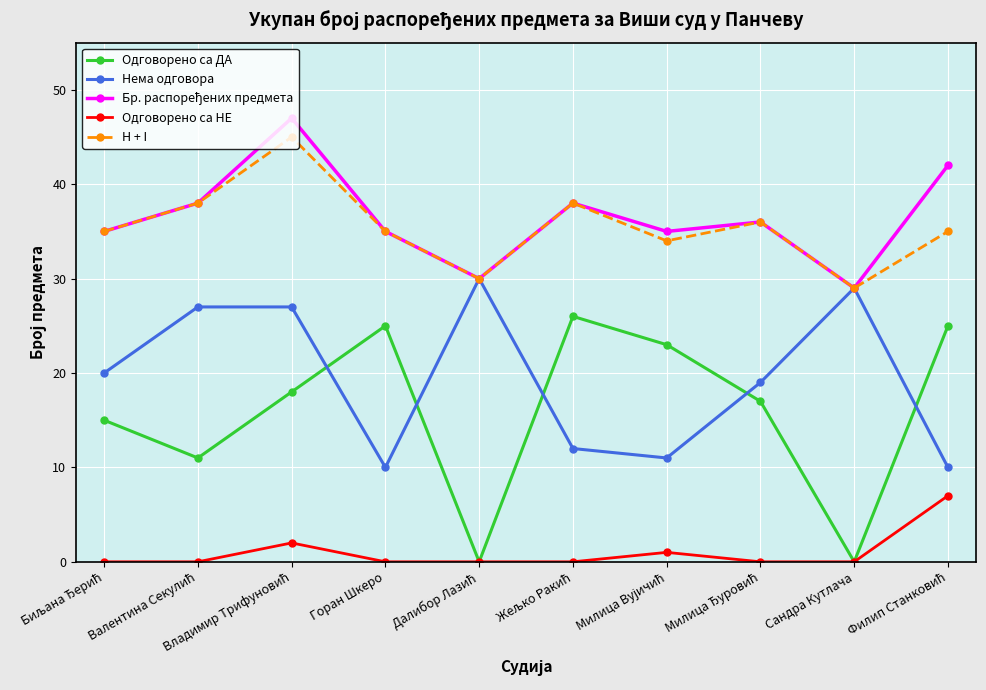

Which series has the widest spread of values?

Одговорено са ДА